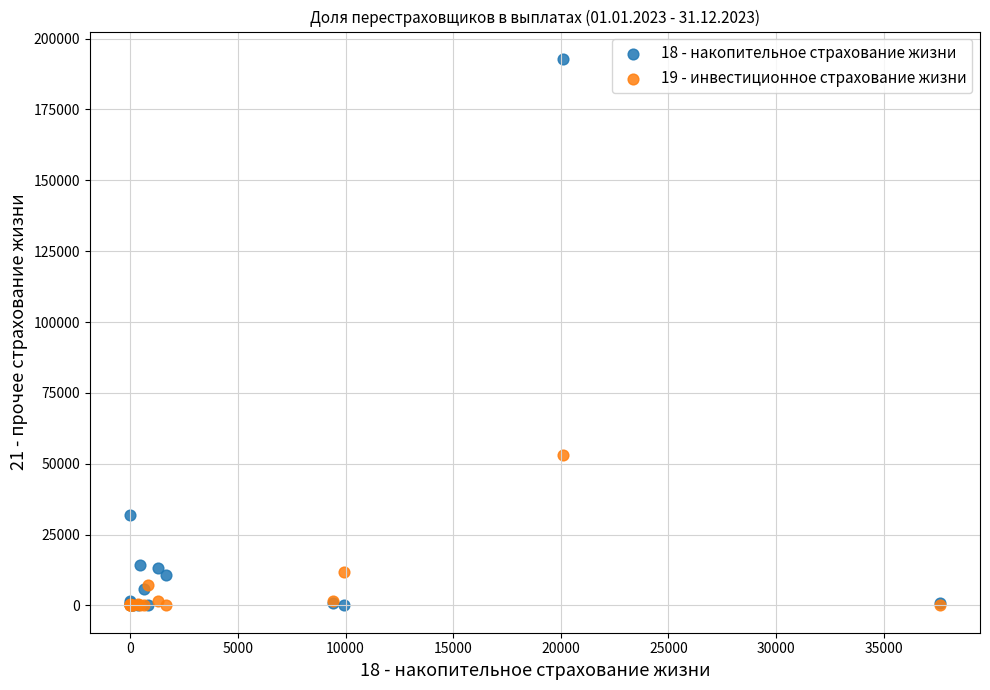

Across all series, what Y value is closest to 96426?

53235.2